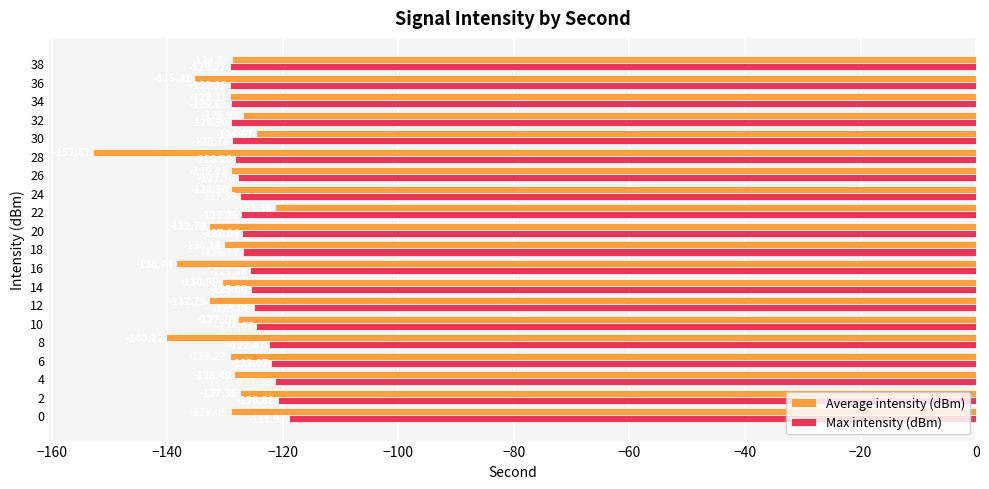

What is the difference between the maximum and minimum values in the Average intensity (dBm) series?

31.4